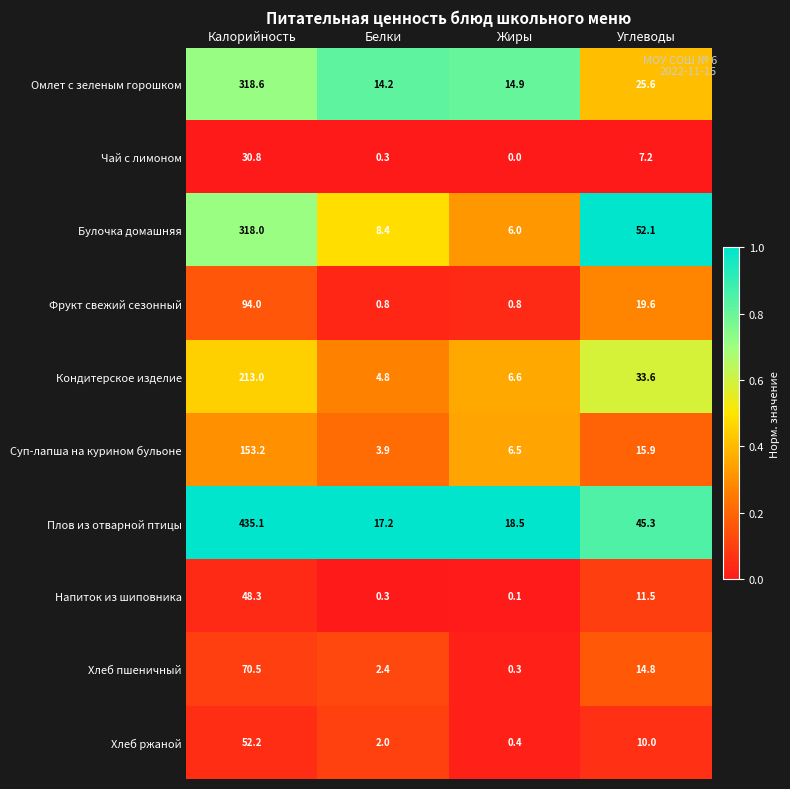

Which series has the widest spread of values?

Плов из отварной птицы